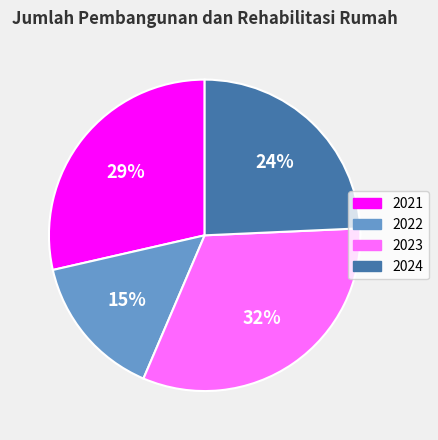

To the nearest percent, what is the difference between the largest and smallest slice percentages?

17%